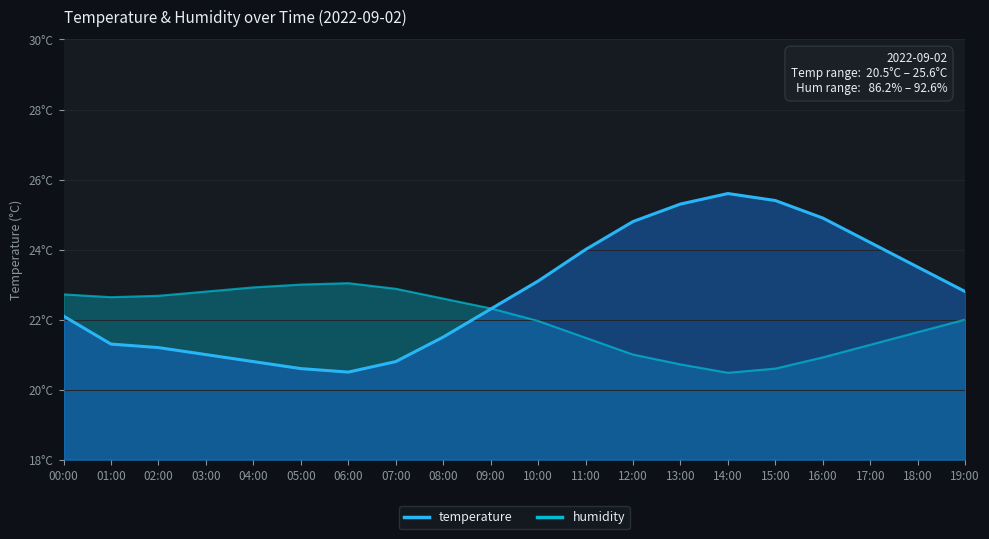

Read the value at 01:00.

21.3